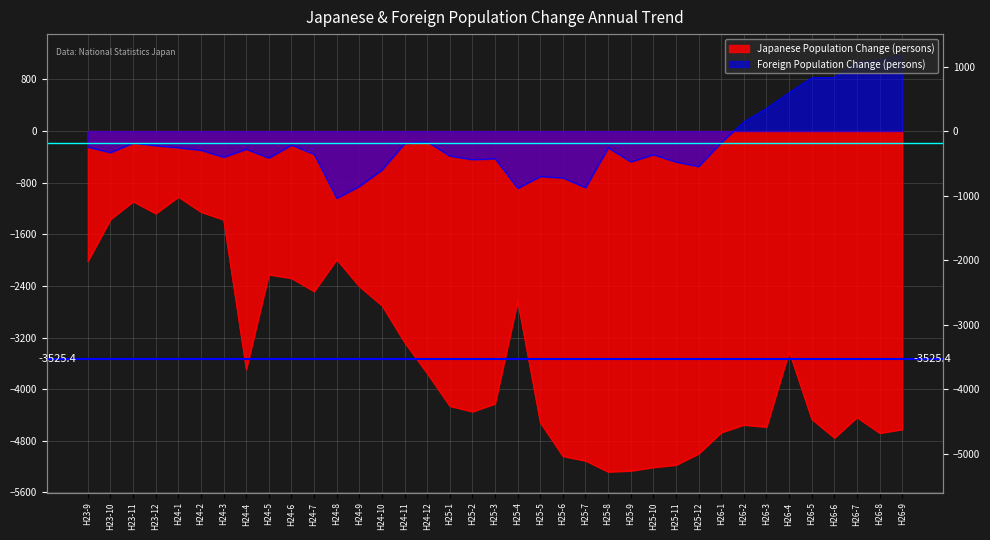

What is the total value across all series at H25-3?

-4652